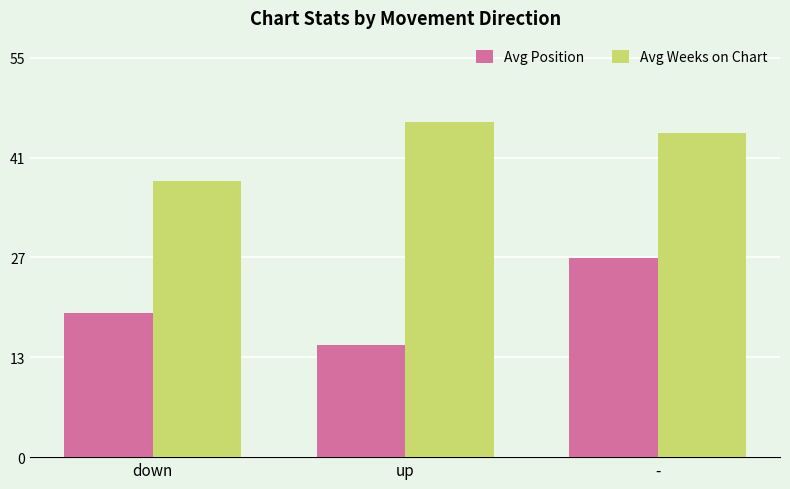

The value of Avg Weeks on Chart at down is 38.0. True or false?

True